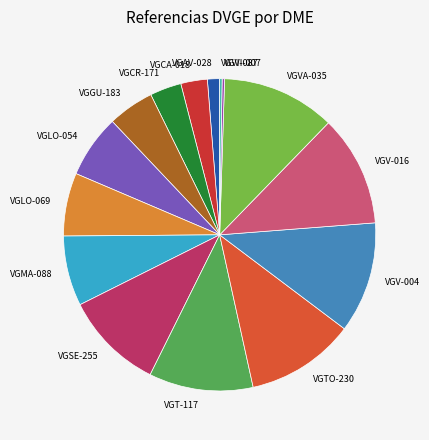

Is there a majority slice in this chart?

No